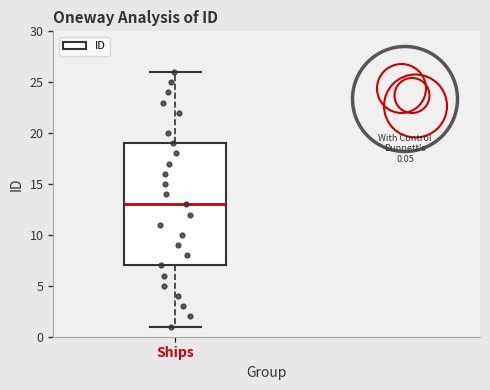

Where does the upper whisker of the box for Ships end on the y-axis? The values are not printed on the chart, so give them approximately, as read against the axis.

26